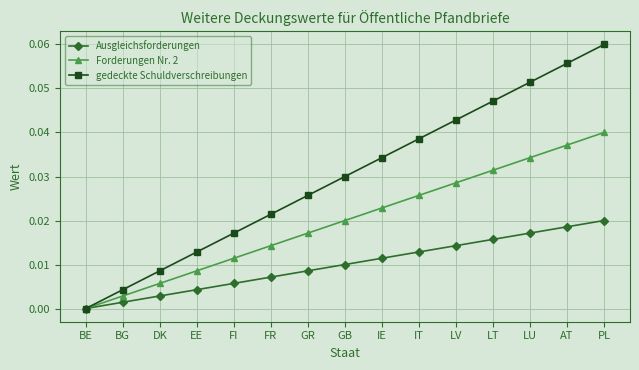

Is it true that Ausgleichsforderungen equals 0.0 at GB?

True